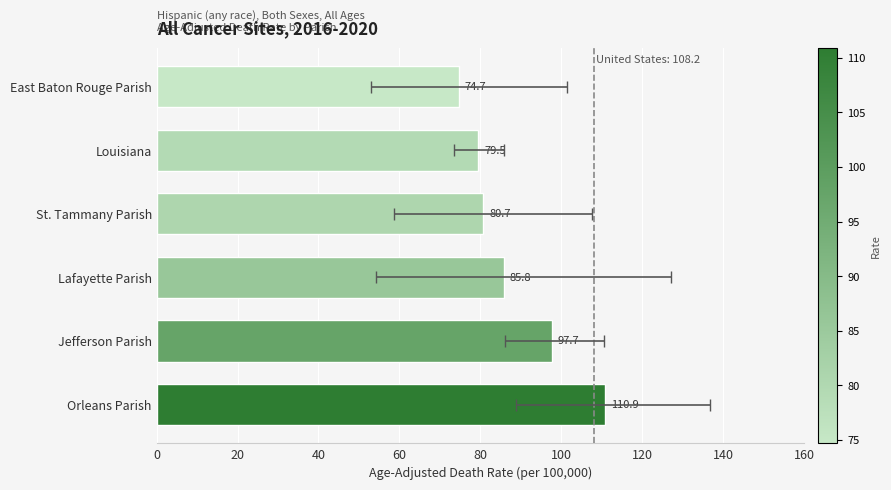

What is the value of the 2nd bar from the left?

97.7